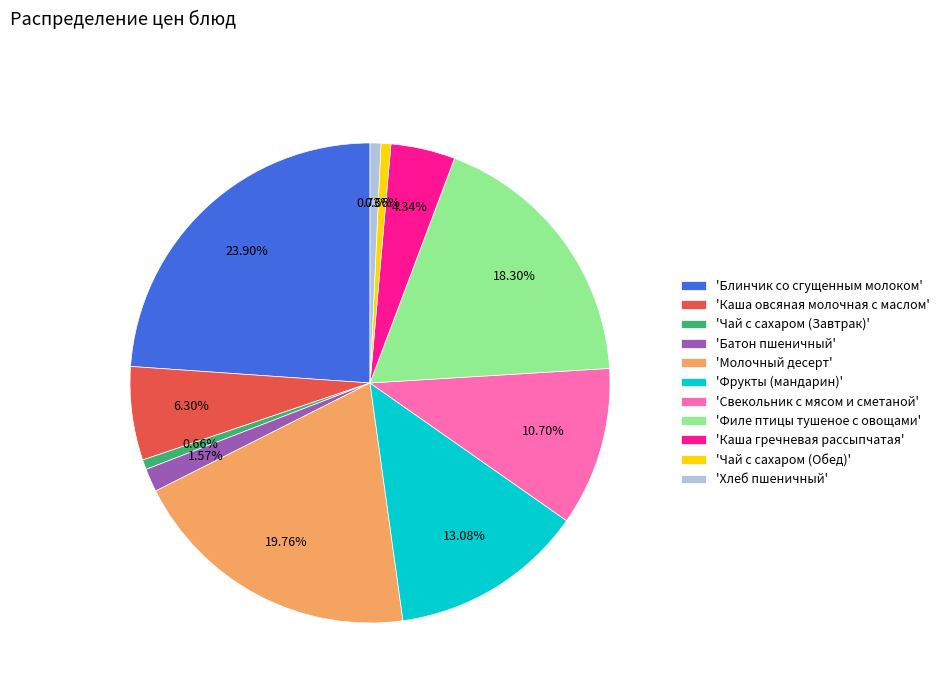

Which category has the biggest portion of the pie?

'Блинчик со сгущенным молоком'